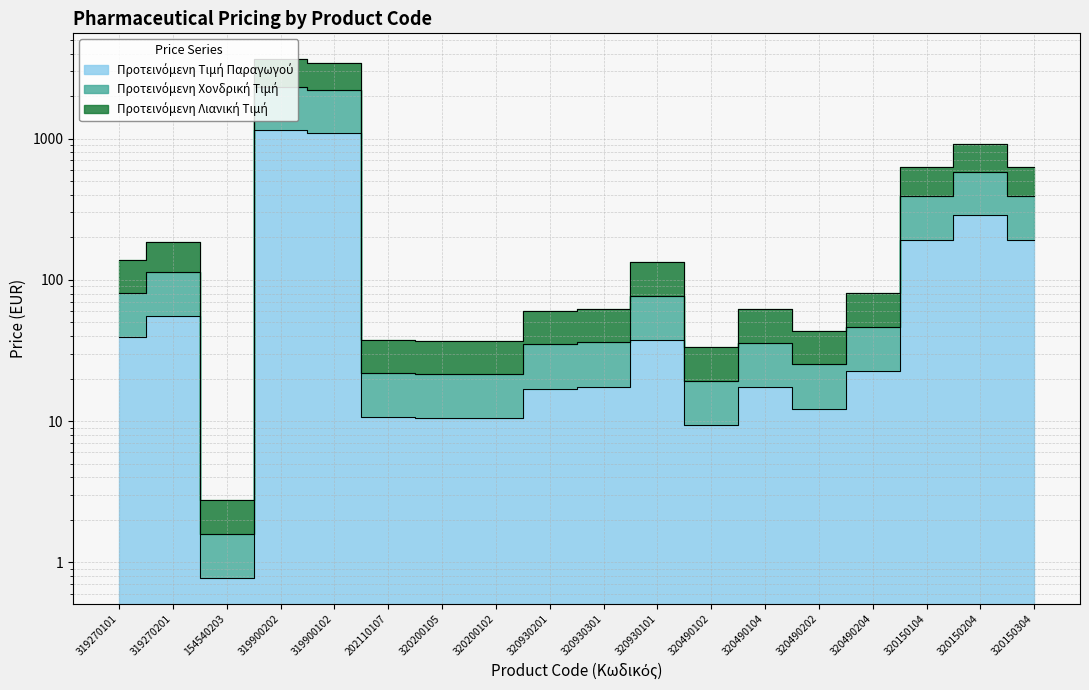

How many distinct data groups are displayed?

3